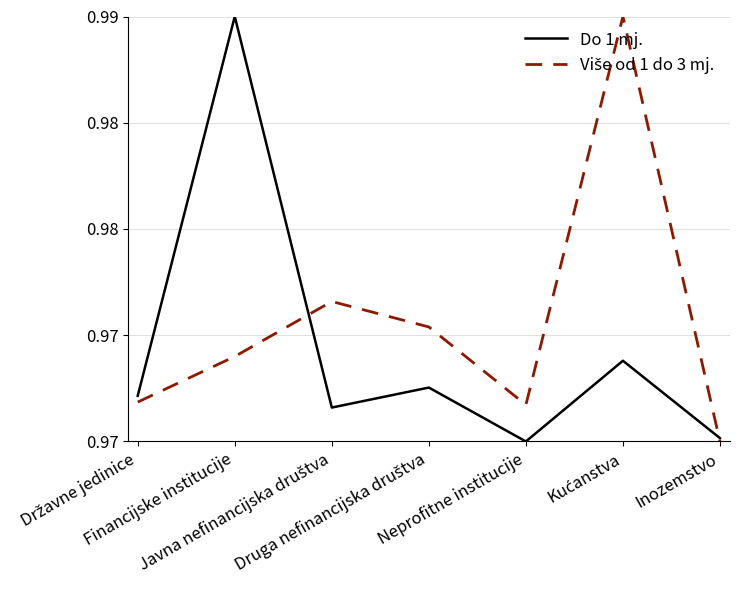

Reading left to right, transcribe all the data shown in this chart.

Do 1 mj.: Državne jedinice=1.0	Financijske institucije=1.0	Javna nefinancijska društva=1.0	Druga nefinancijska društva=1.0	Neprofitne institucije=1.0	Kućanstva=1.0	Inozemstvo=1.0
Više od 1 do 3 mj.: Državne jedinice=1.0	Financijske institucije=1.0	Javna nefinancijska društva=1.0	Druga nefinancijska društva=1.0	Neprofitne institucije=1.0	Kućanstva=1.0	Inozemstvo=1.0